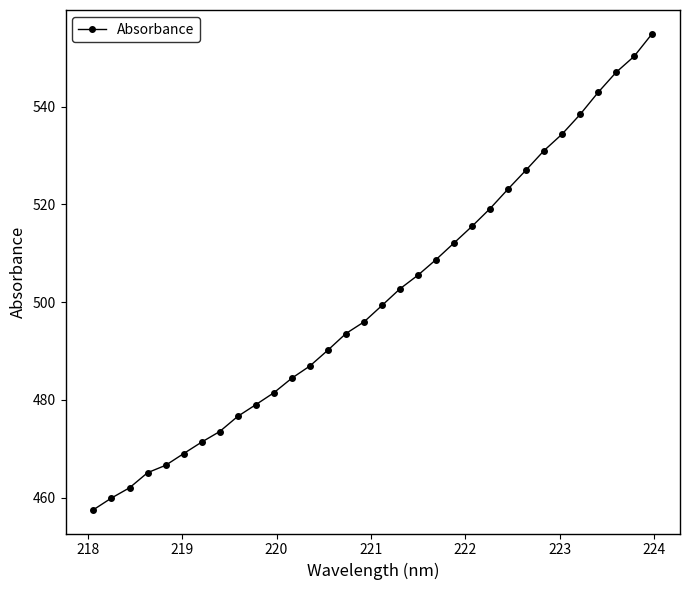

Count the number of categories in the chart.

32